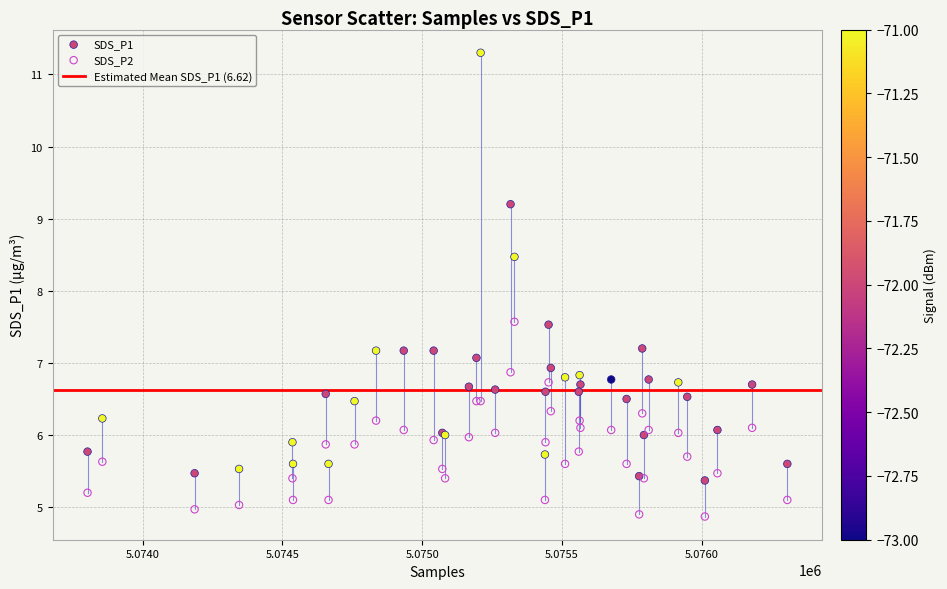

Which series reaches the minimum Y coordinate?

SDS_P2